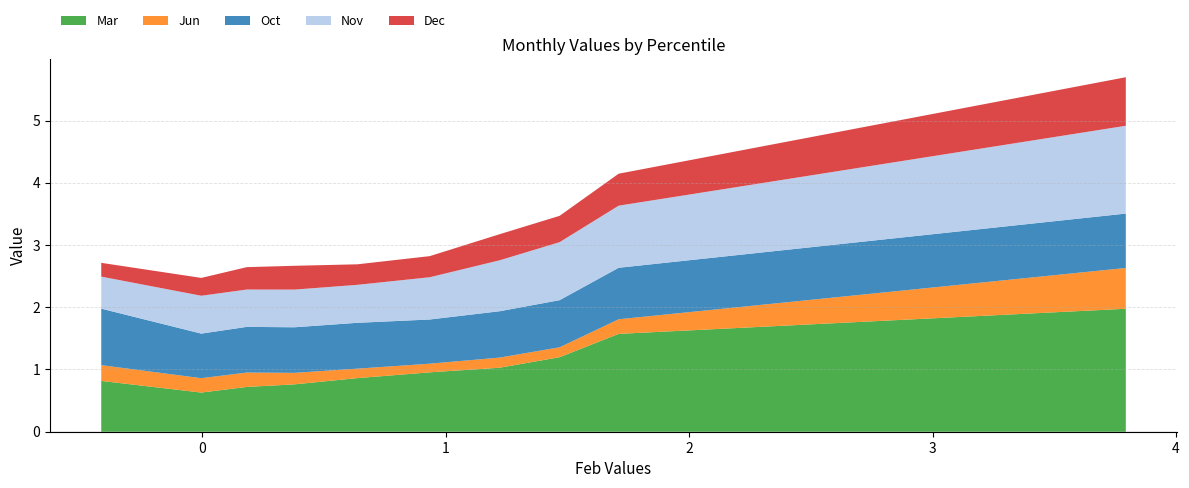

What is the highest value of the Mar series?

2.0